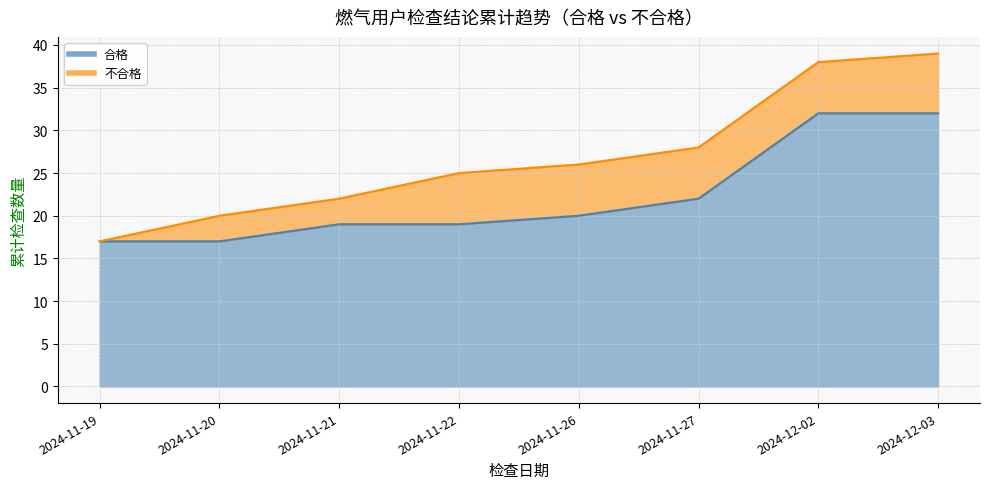

Where is the first local minimum for 合格?

2024-11-20